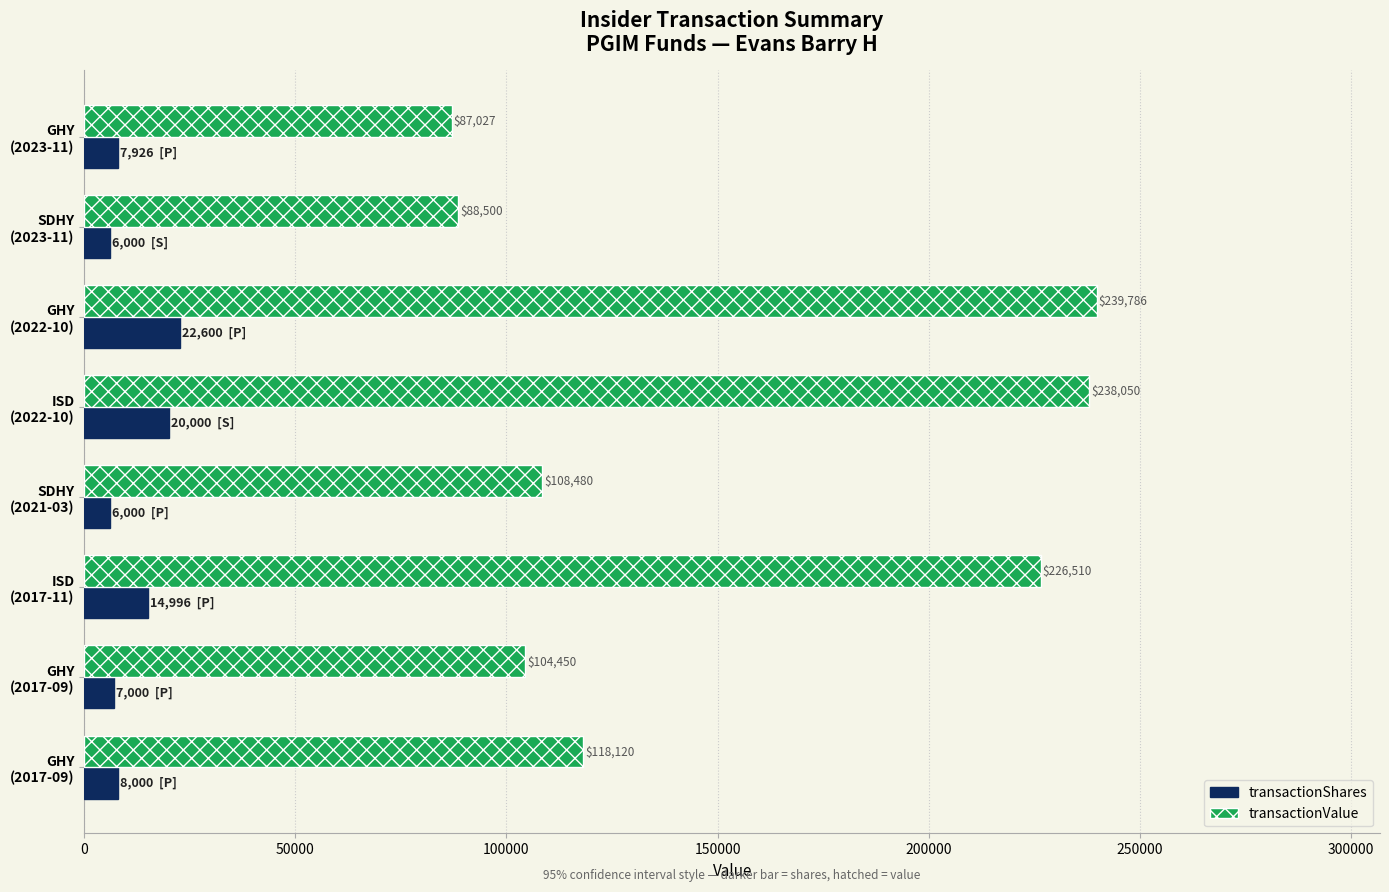

How many data points in transactionShares are less than 8000?

4